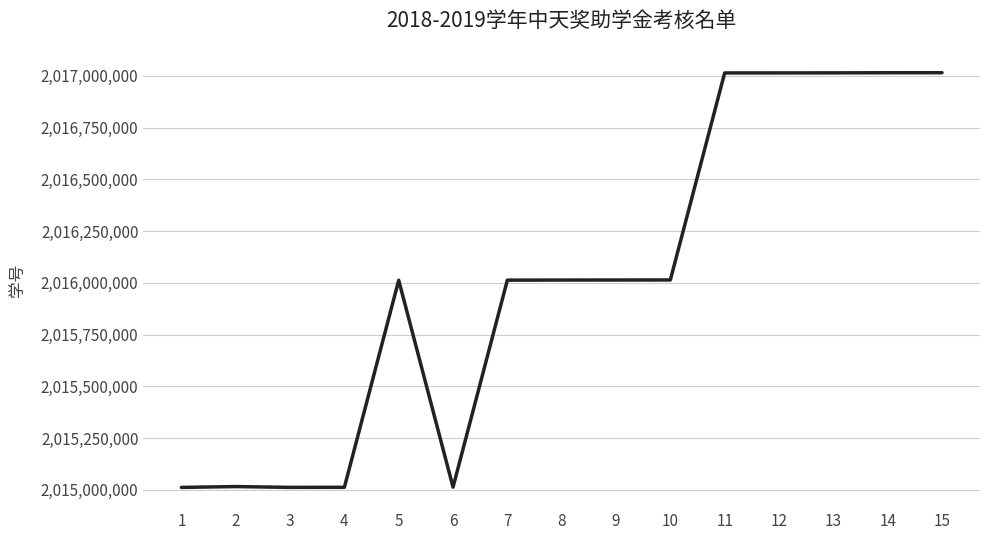

What is the greatest value displayed?

2017015149